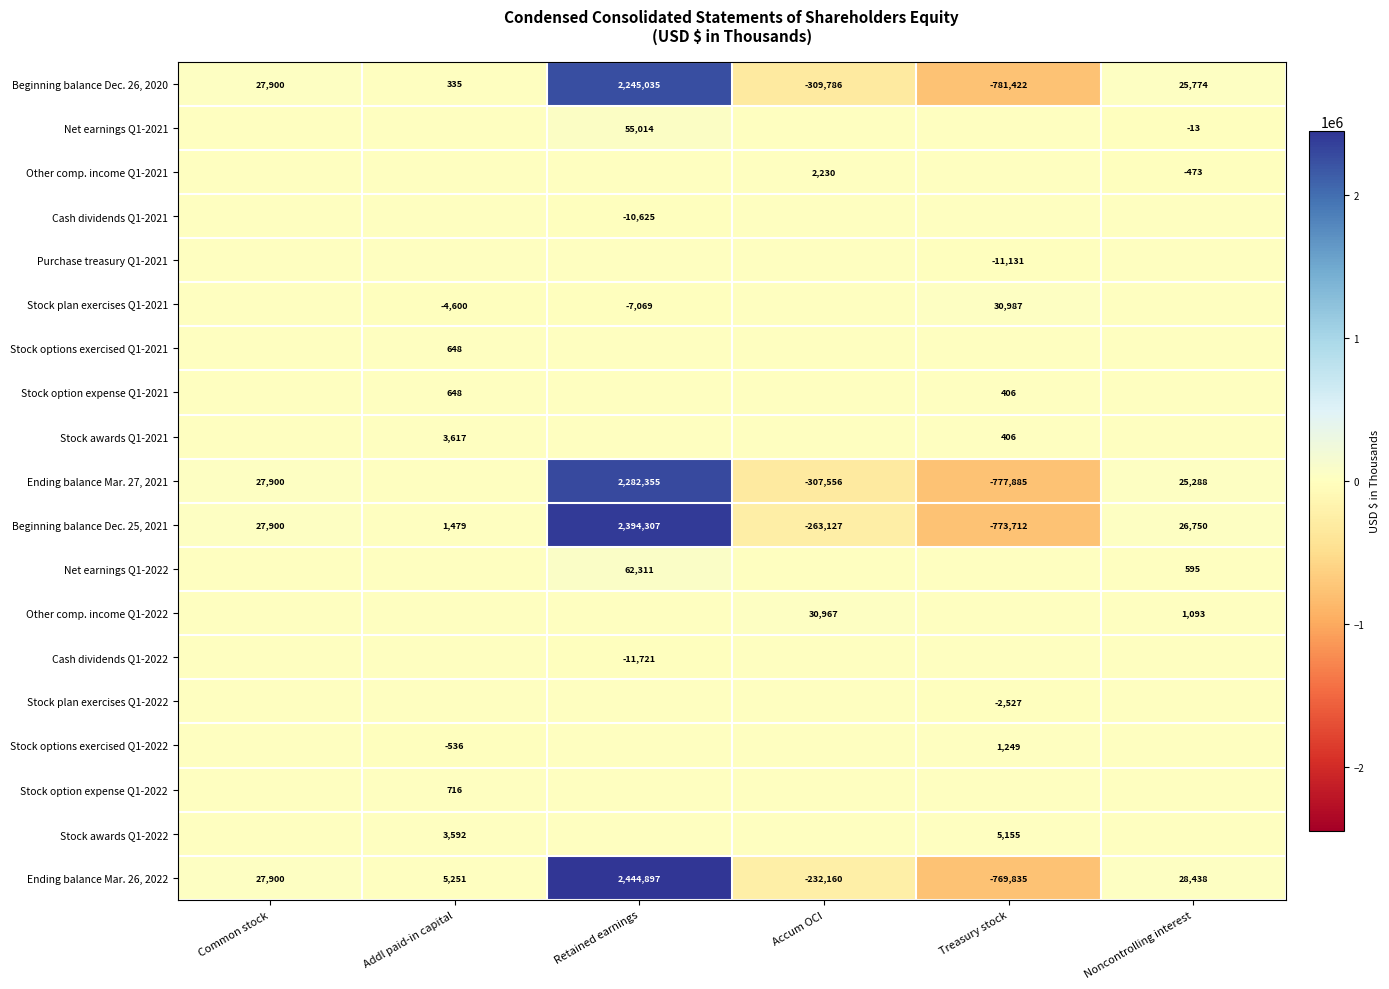

True or false: Ending balance Mar. 27, 2021 has a value of -459739 at Accum OCI.

False